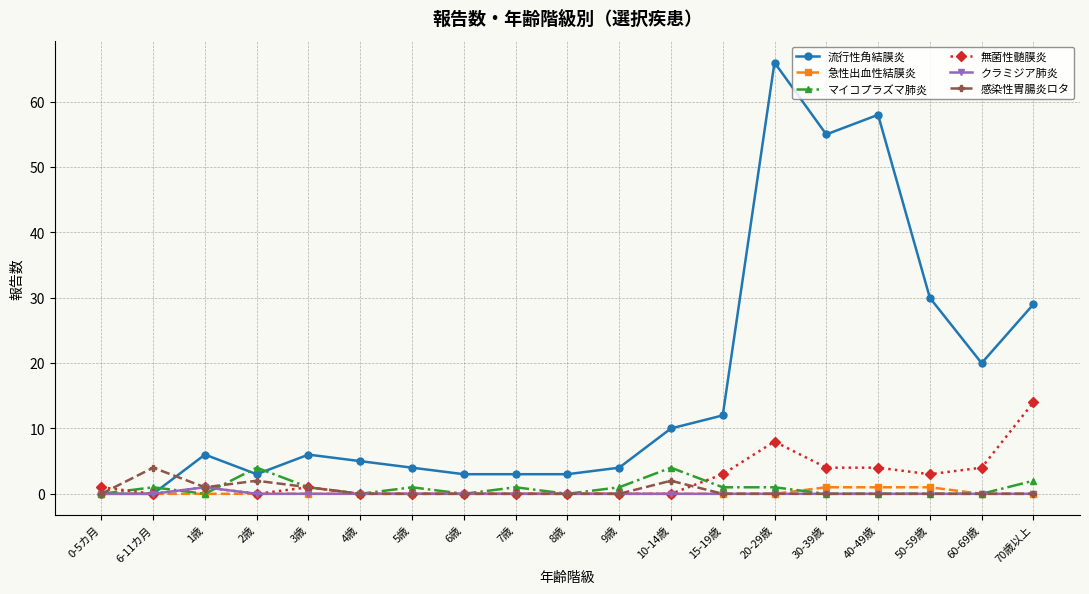

At which category does 流行性角結膜炎 reach its first local peak?

1歳